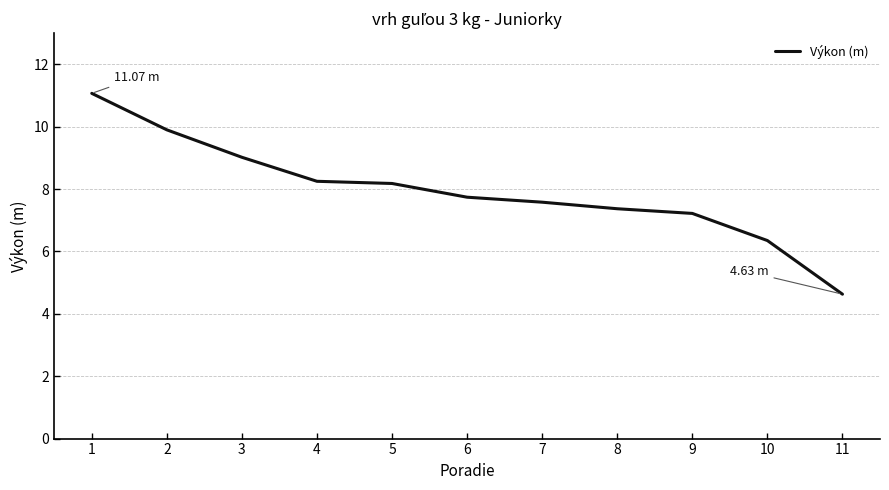

What is the difference between the maximum and minimum values?

6.4